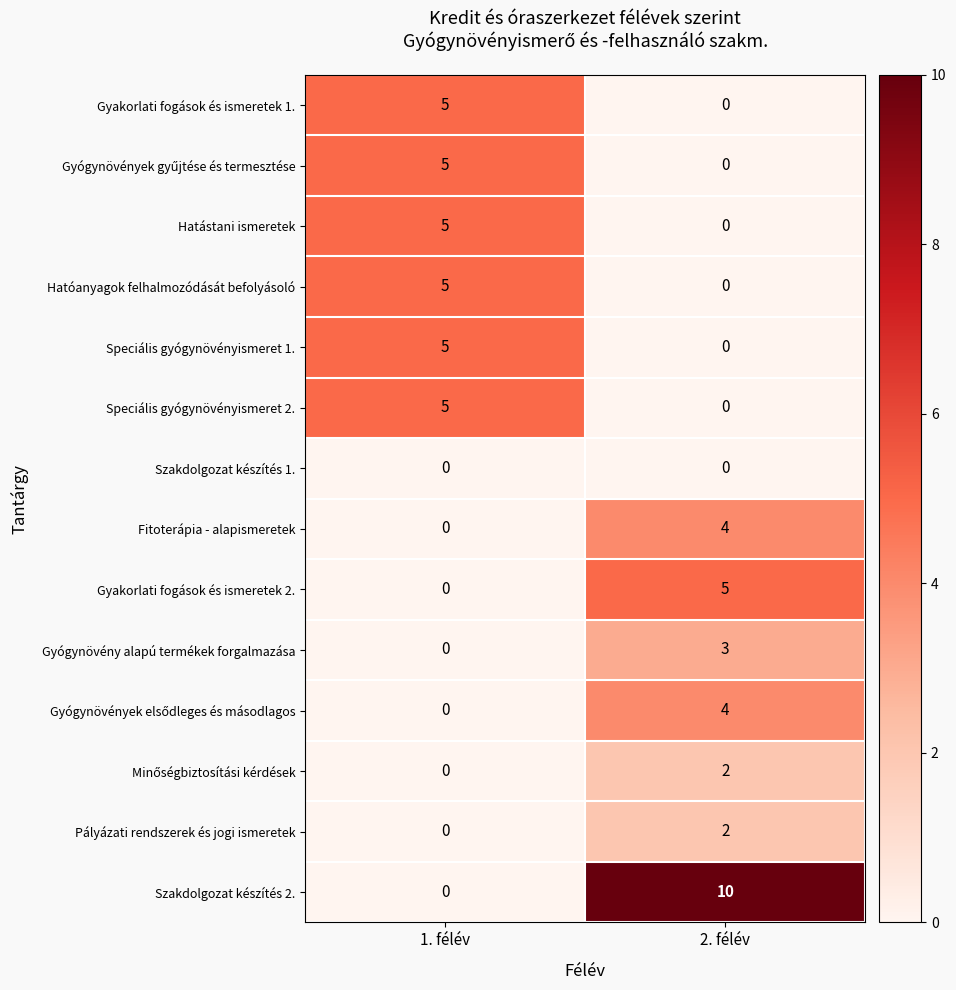

What is the maximum value shown in the chart?

10